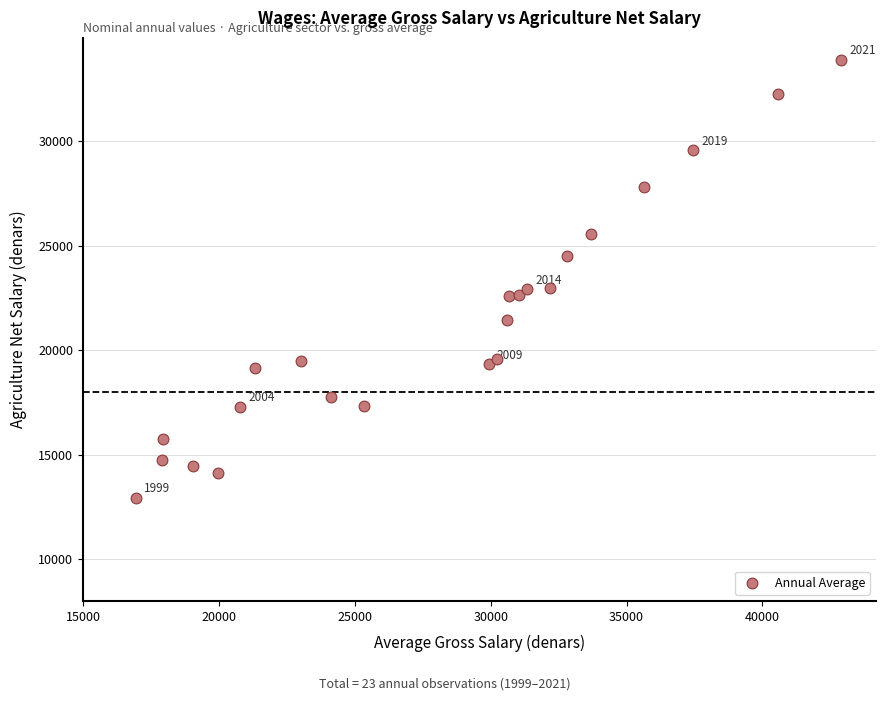

What is the range of X values (max minus min)?

25945.2